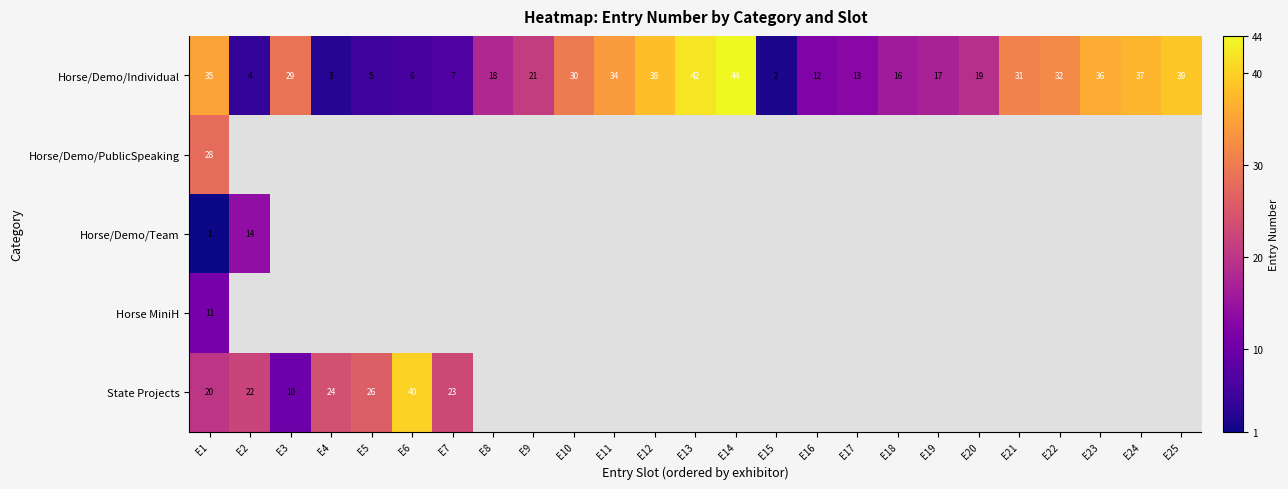

Rank the categories by Horse/Demo/Individual value from highest to lowest.

E14, E13, E25, E12, E24, E23, E1, E11, E22, E21, E10, E3, E9, E20, E8, E19, E18, E17, E16, E7, E6, E5, E2, E4, E15